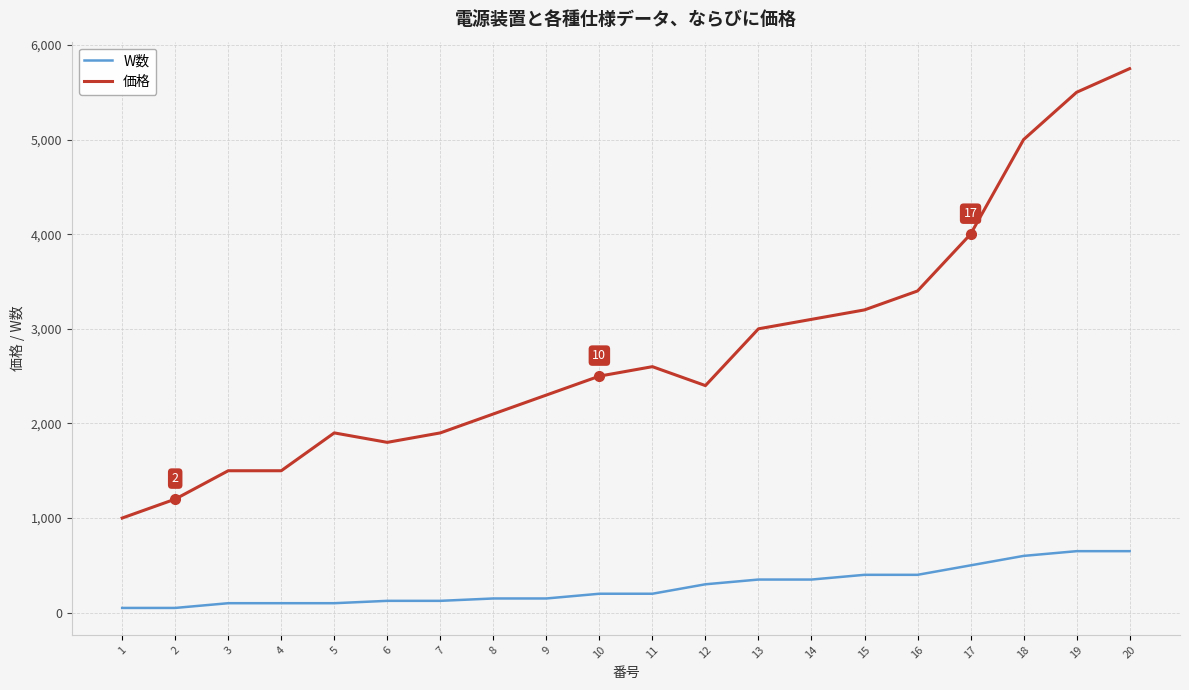

List the series in order of their peak value, lowest first.

W数, 価格